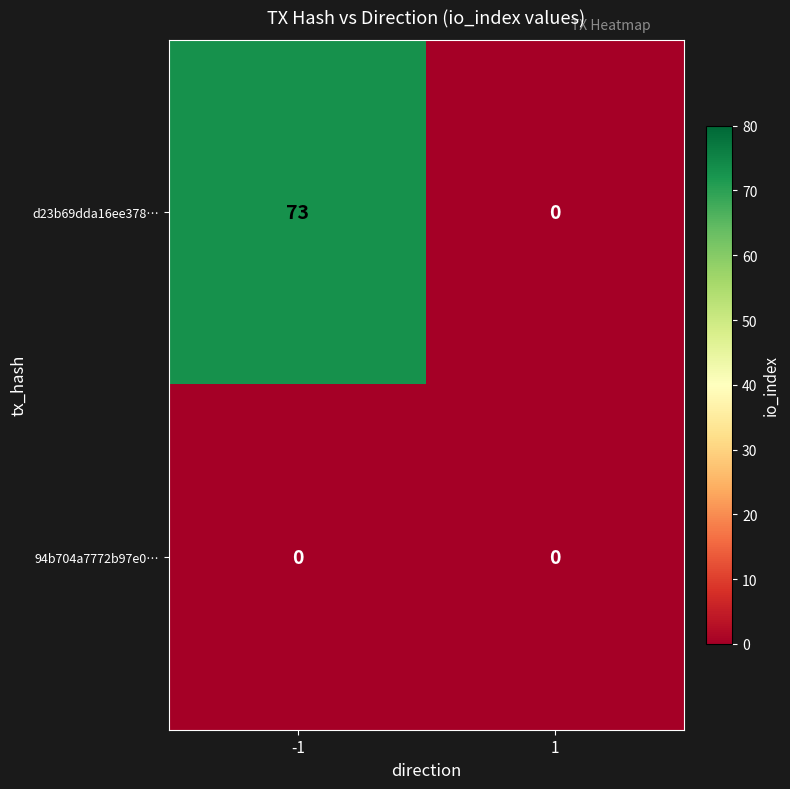

How many distinct data groups are displayed?

2